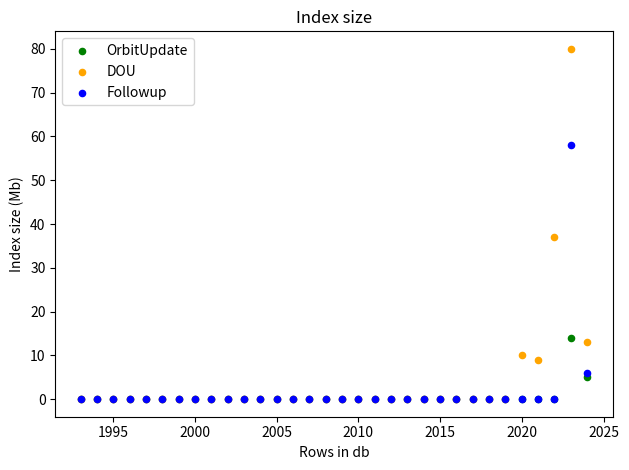

Which series contains the highest Y value?

DOU